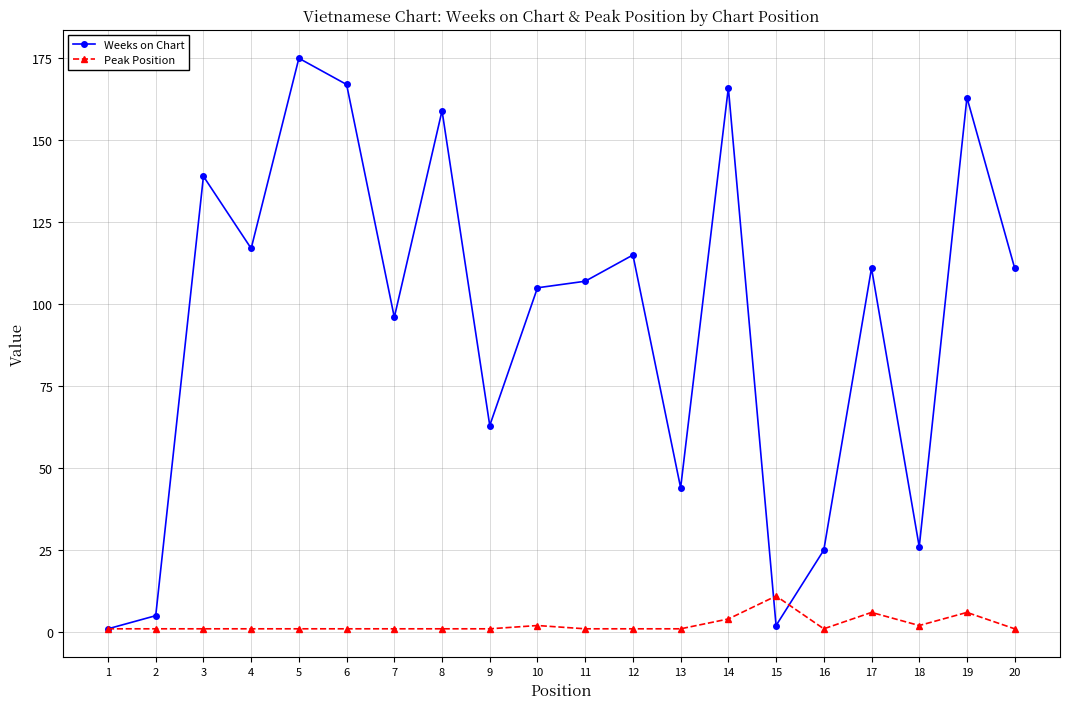

Which category has the highest value across all series?

5